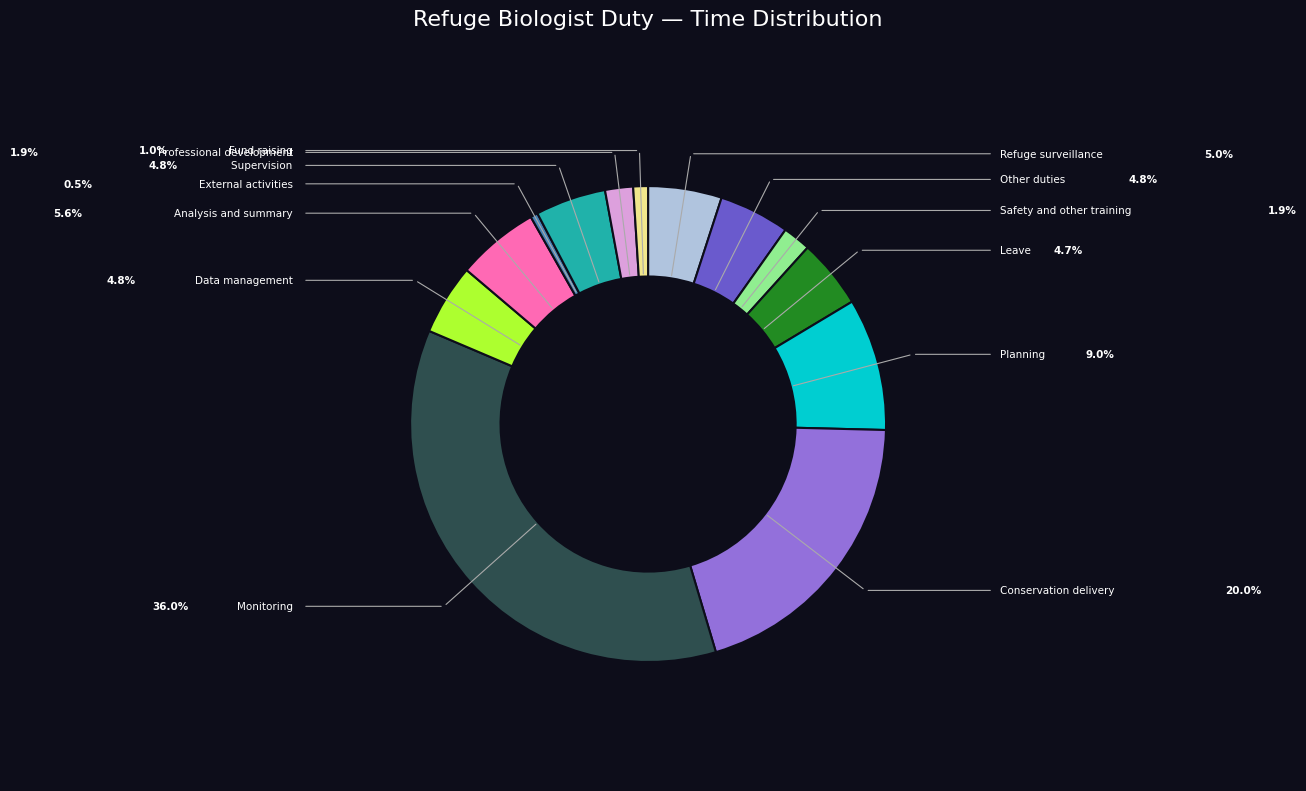

Is there a majority slice in this chart?

No